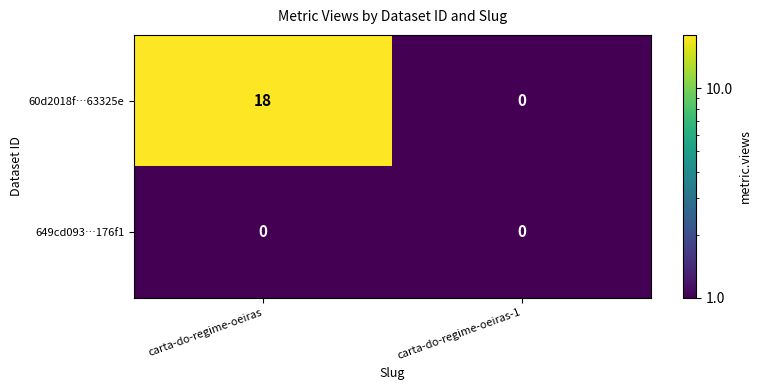

At how many categories does at least one series exceed 17?

1